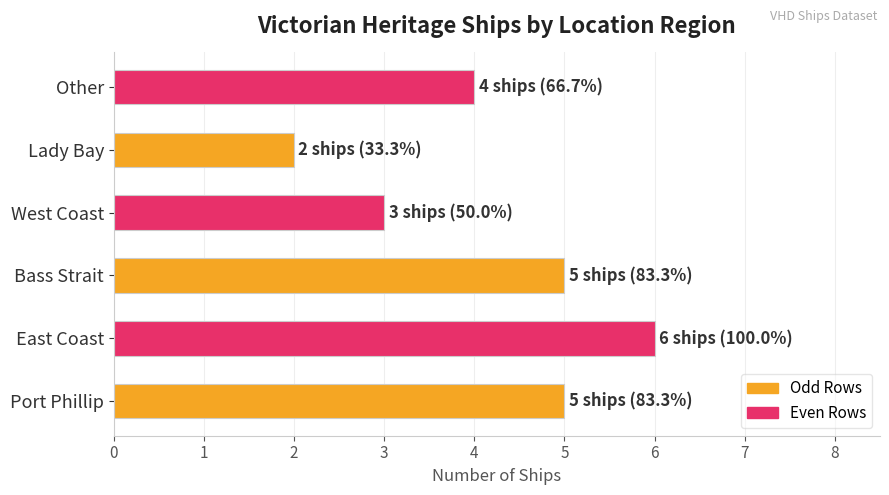

What is the maximum value shown in the chart?

6